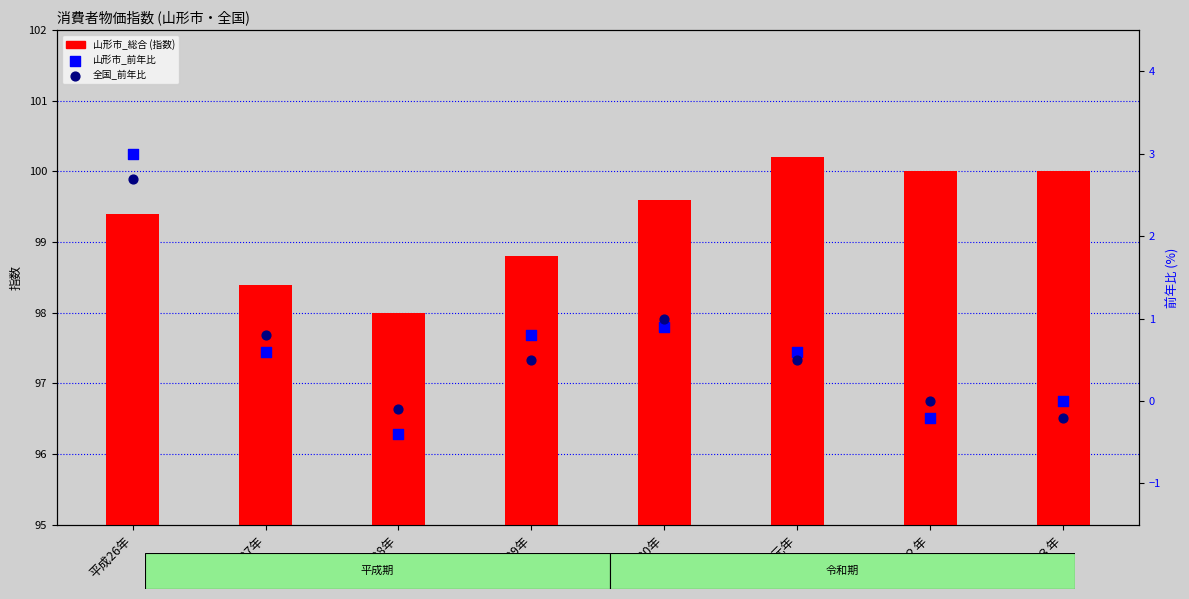

Which series contains the highest Y value?

山形市_総合